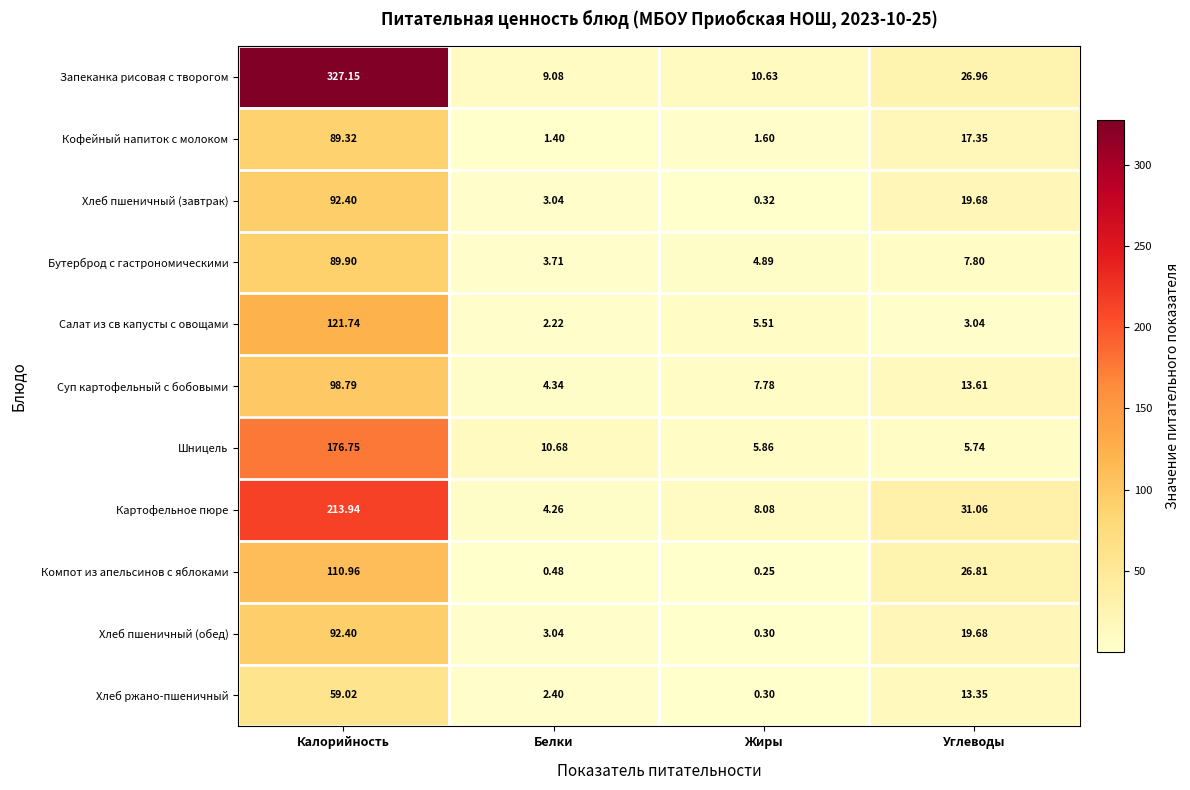

Which series has the widest spread of values?

Запеканка рисовая с творогом